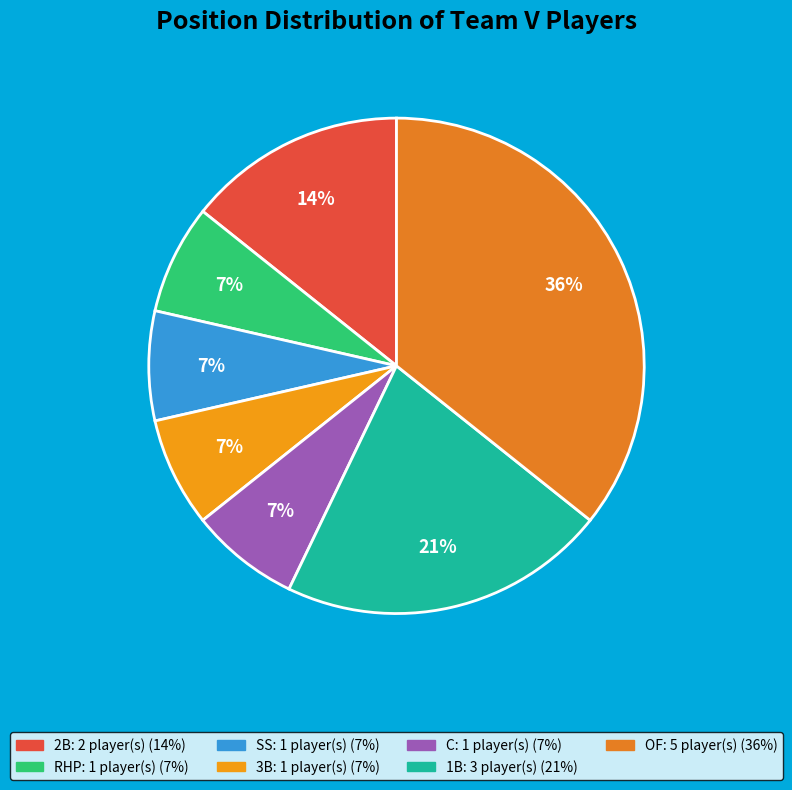

Is OF the majority of the pie?

No